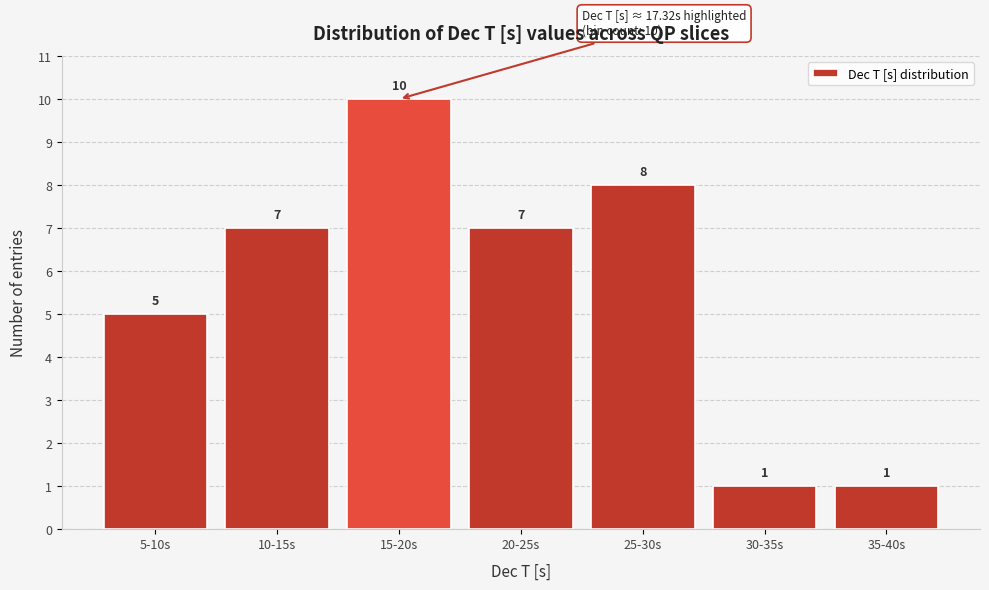

Reading left to right, transcribe all the data shown in this chart.

5	7	10	7	8	1	1